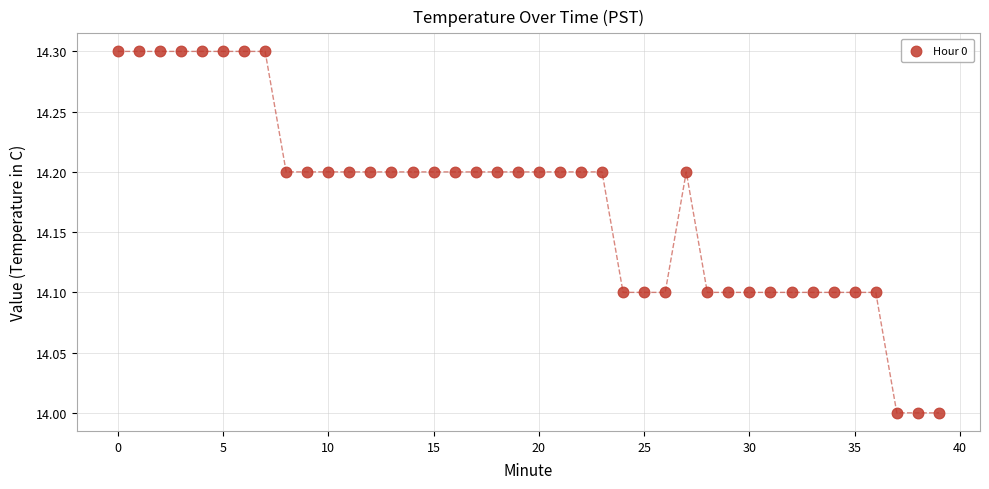

What is the range of Y values (max minus min)?

0.3